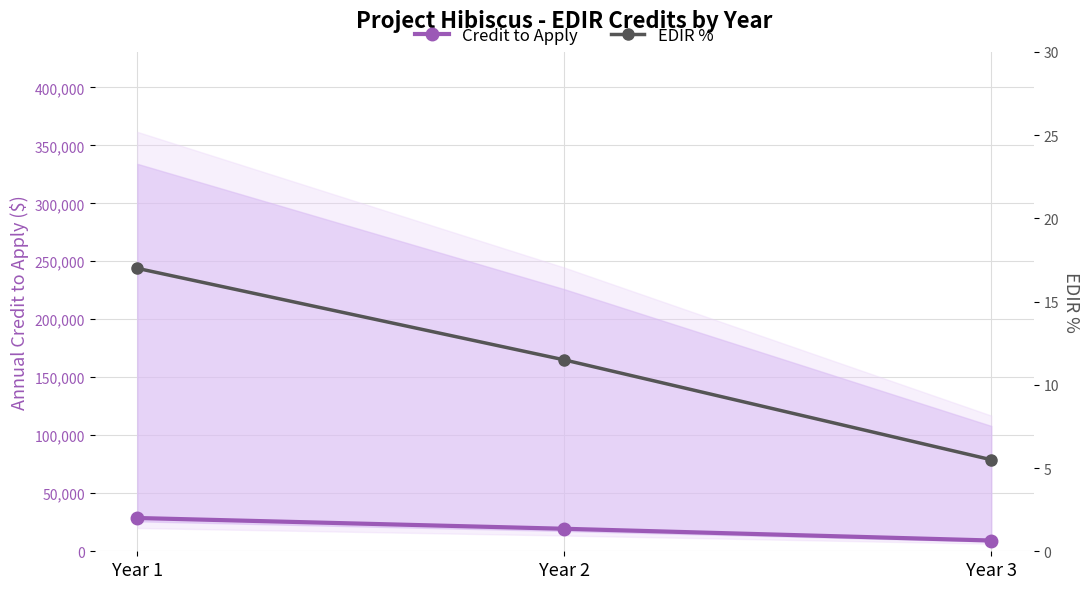

Is the value of Credit to Apply at Year 2 greater than the value of EDIR % at Year 3?

Yes